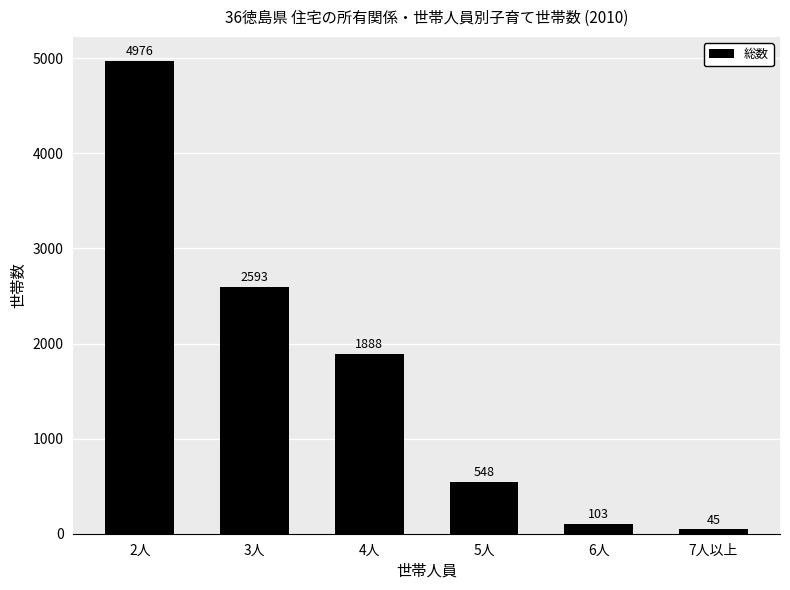

Count the number of categories in the chart.

6